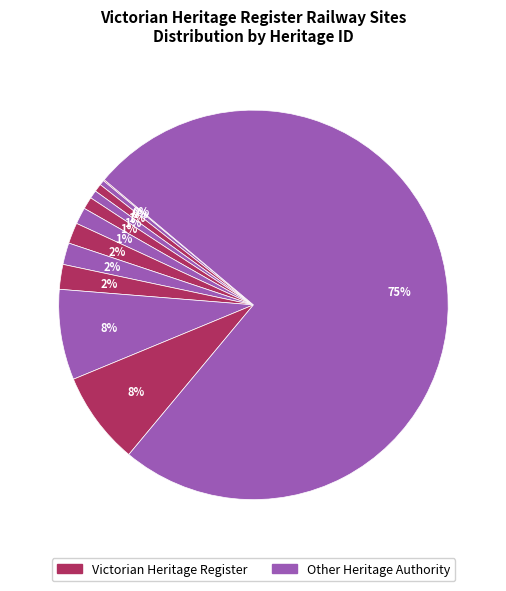

How many slices are in this pie chart?

12